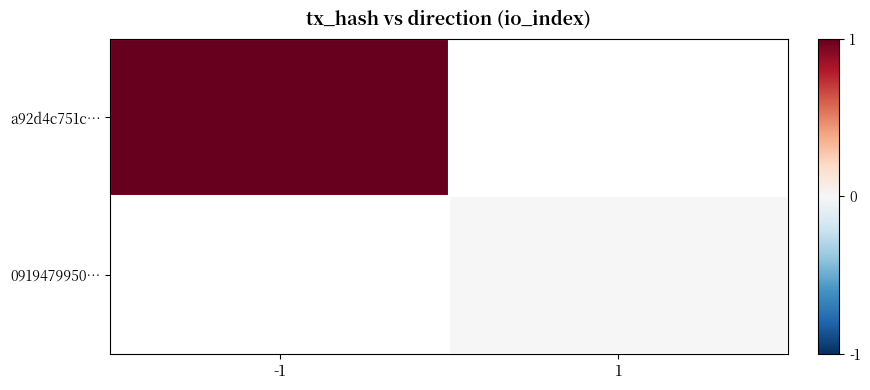

List the series in order of their peak value, highest first.

a92d4c751c…, 0919479950…